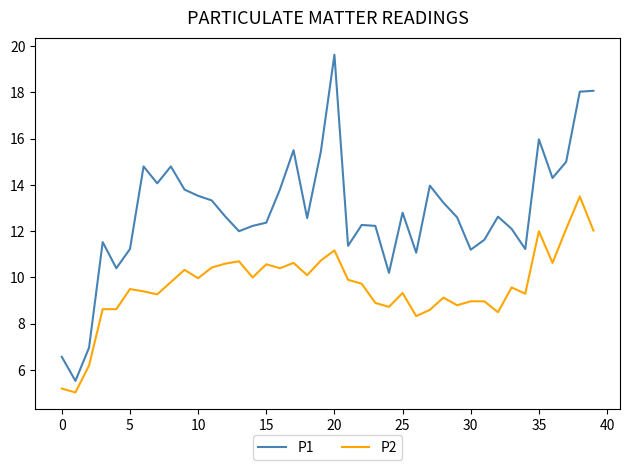

Rank the series by their average value, from lowest to highest.

P2, P1